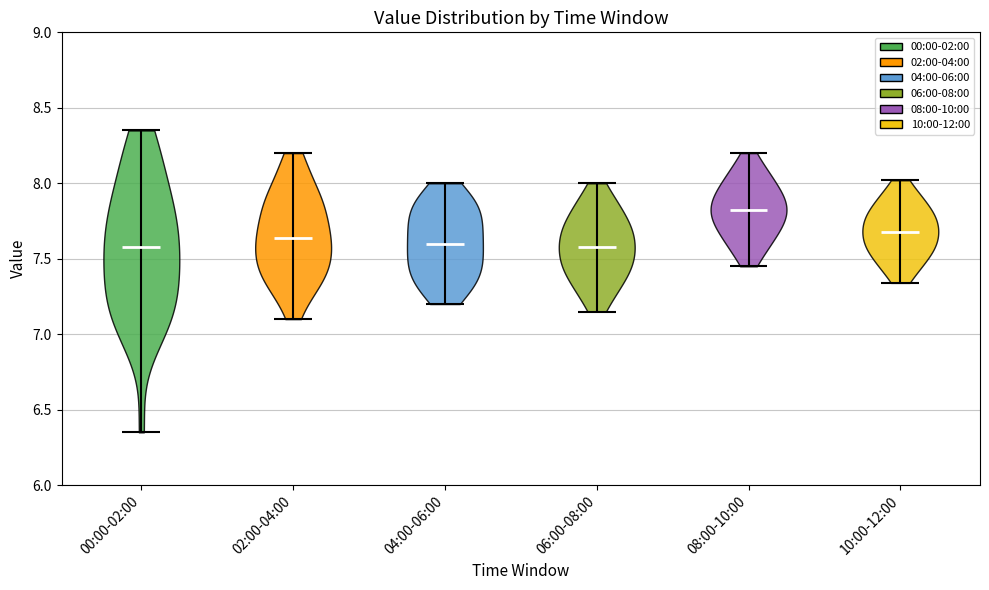

Reading left to right, read every violin against the y-axis: where its median line is, and the lowest and highest points it reaches. The values are not printed on the chart, so give them approximately, as read against the axis.

00:00-02:00: median line 7.60, lowest point 6.35, highest point 8.35
02:00-04:00: median line 7.65, lowest point 7.10, highest point 8.20
04:00-06:00: median line 7.60, lowest point 7.20, highest point 8.00
06:00-08:00: median line 7.60, lowest point 7.15, highest point 8.00
08:00-10:00: median line 7.85, lowest point 7.45, highest point 8.20
10:00-12:00: median line 7.70, lowest point 7.35, highest point 8.00